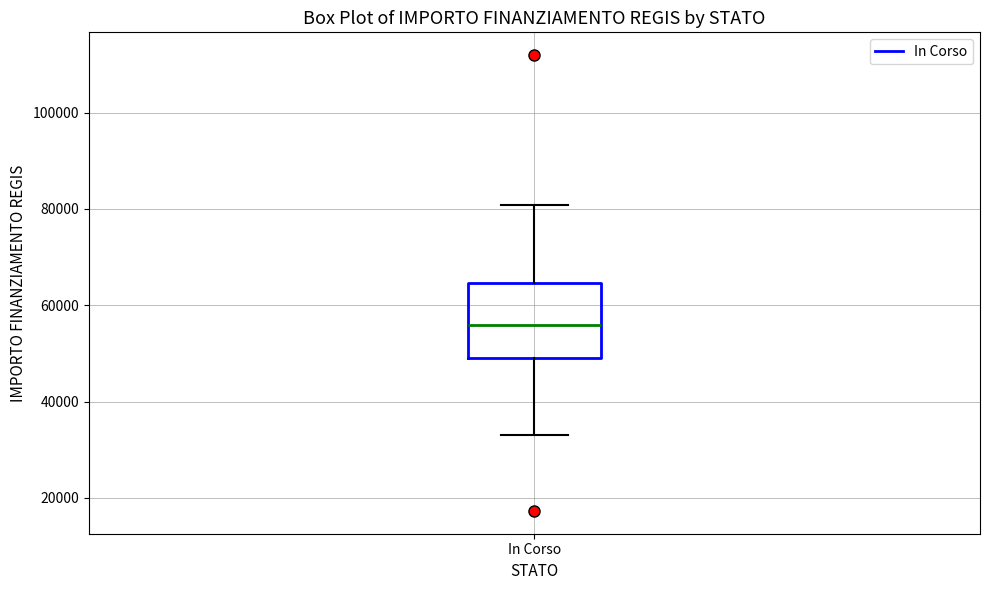

Where is the lower edge of the box for In Corso on the y-axis? The values are not printed on the chart, so give them approximately, as read against the axis.

50000